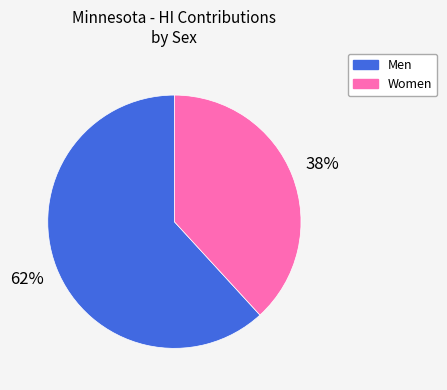

Is Men the majority of the pie?

Yes